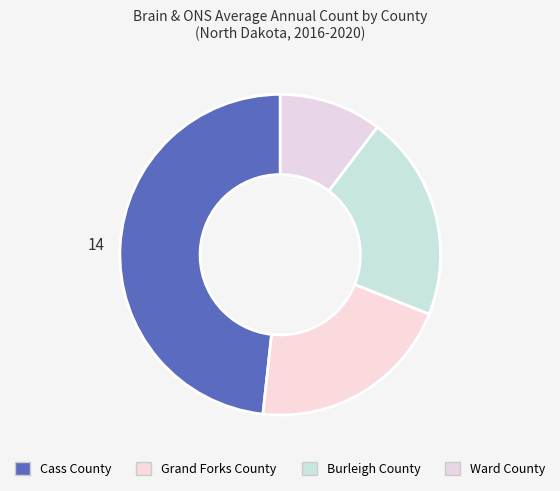

What is the ratio of the value at Ward County to the value at Burleigh County?

0.5